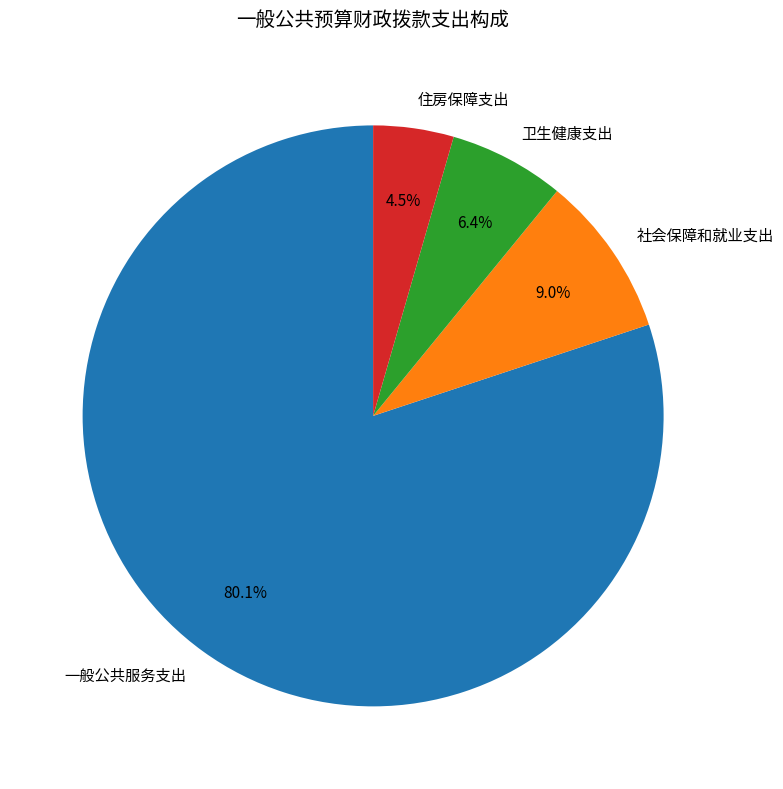

Is 一般公共服务支出 the majority of the pie?

Yes